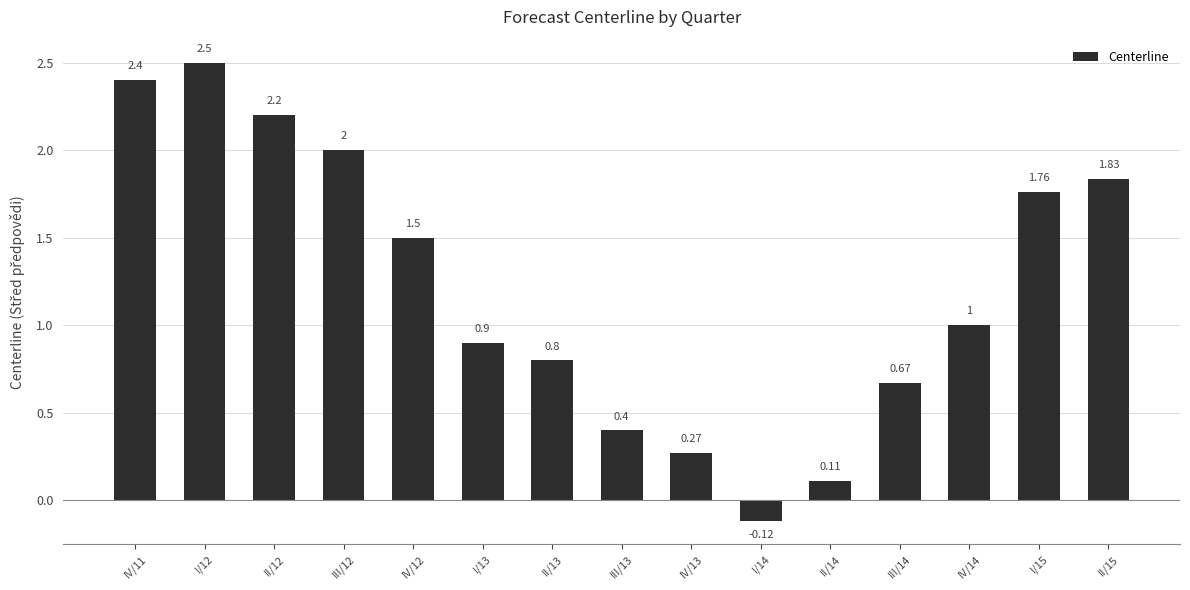

List the labels in order of value, smallest first.

I/14, II/14, IV/13, III/13, III/14, II/13, I/13, IV/14, IV/12, I/15, II/15, III/12, II/12, IV/11, I/12